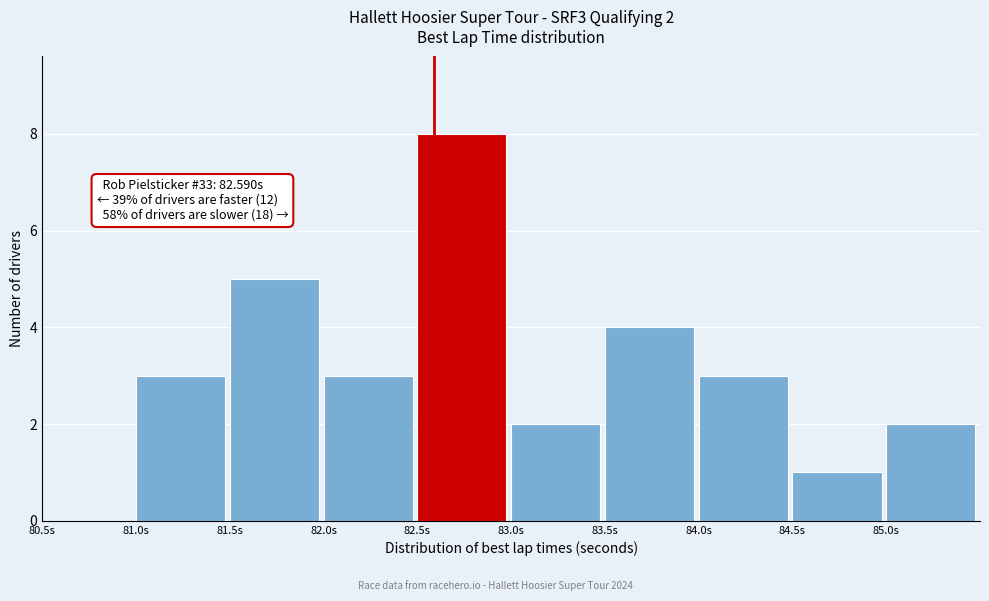

Which range on the x-axis has the tallest bar?

82.5 to 83.0